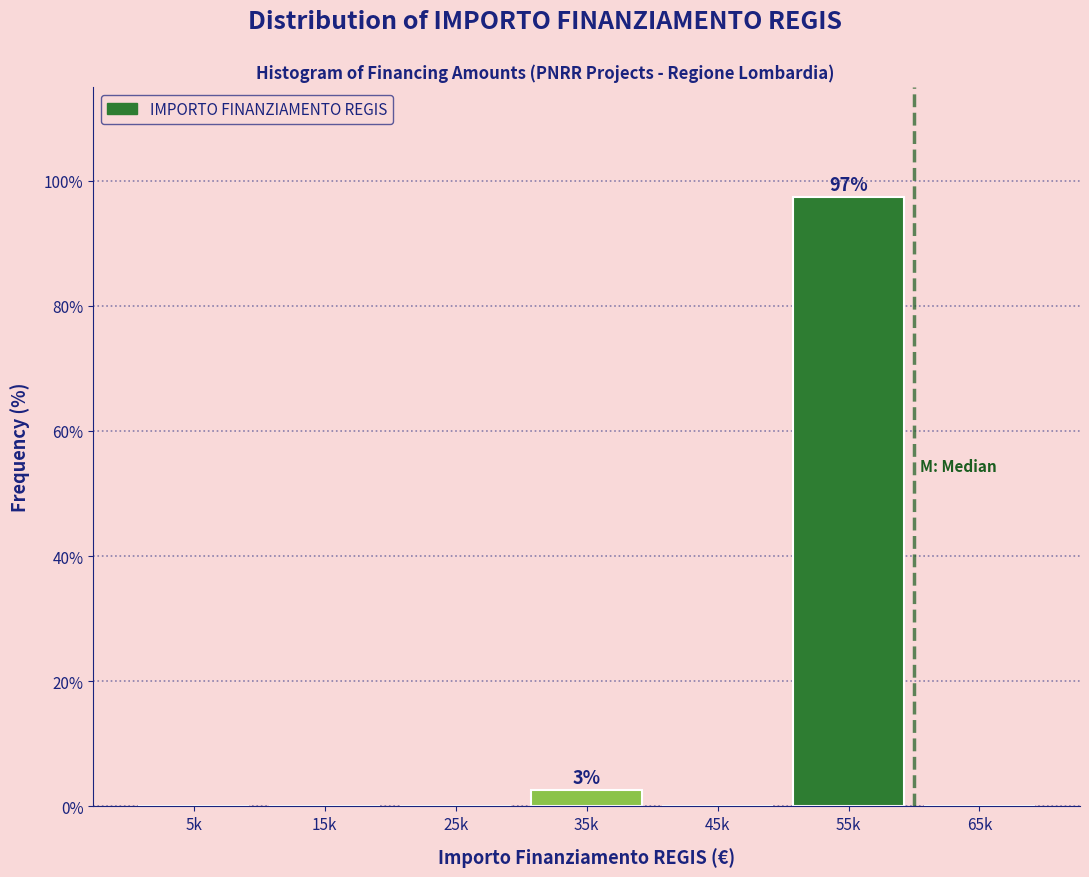

Reading right to left, list all the values displayed in this chart.

65k=0.0	55k=97.4	45k=0.0	35k=2.6	25k=0.0	15k=0.0	5k=0.0